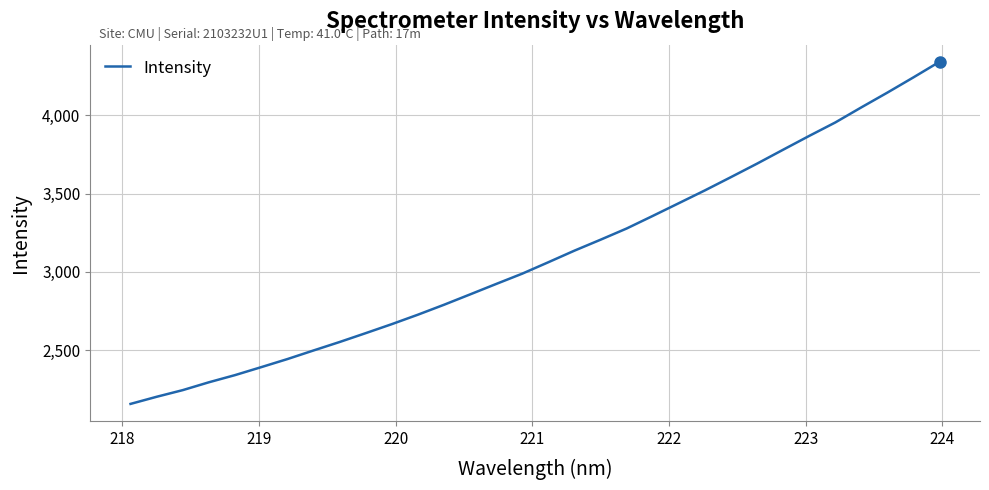

What is the greatest value displayed?

4342.5